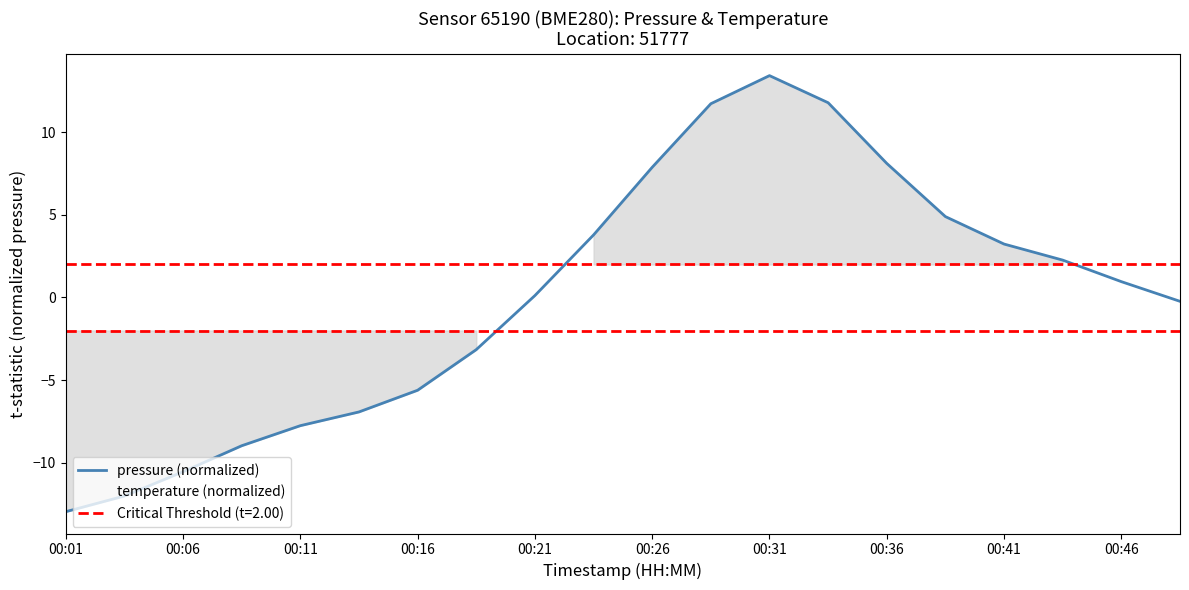

What is the difference between the highest and lowest values at 00:31?

12.2